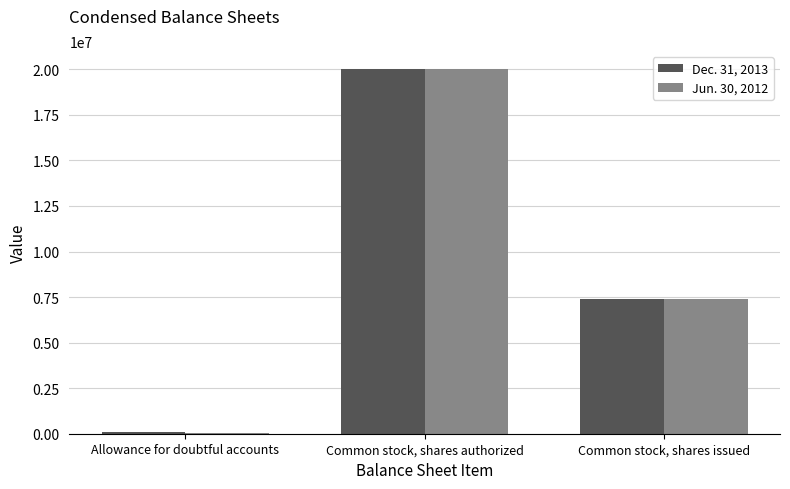

What is the total value across all series at Common stock, shares issued?

14765412